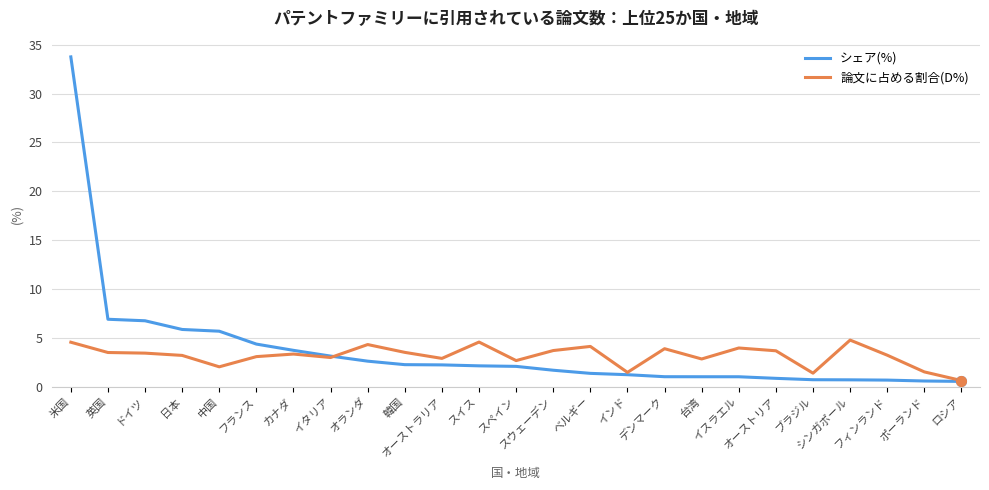

What is the difference between the maximum and minimum values in the 論文に占める割合(D%) series?

4.1